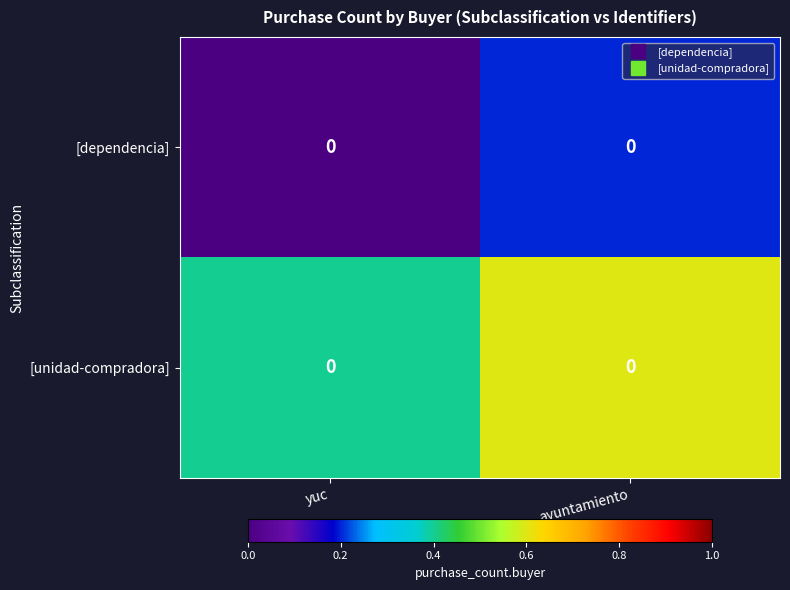

Between ayuntamiento and yuc, which is larger?

ayuntamiento